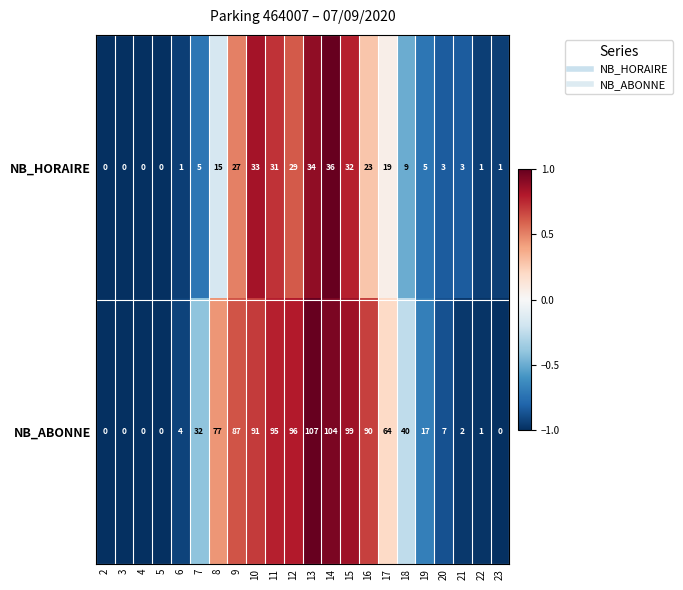

At which category does the chart reach its peak across all series?

13